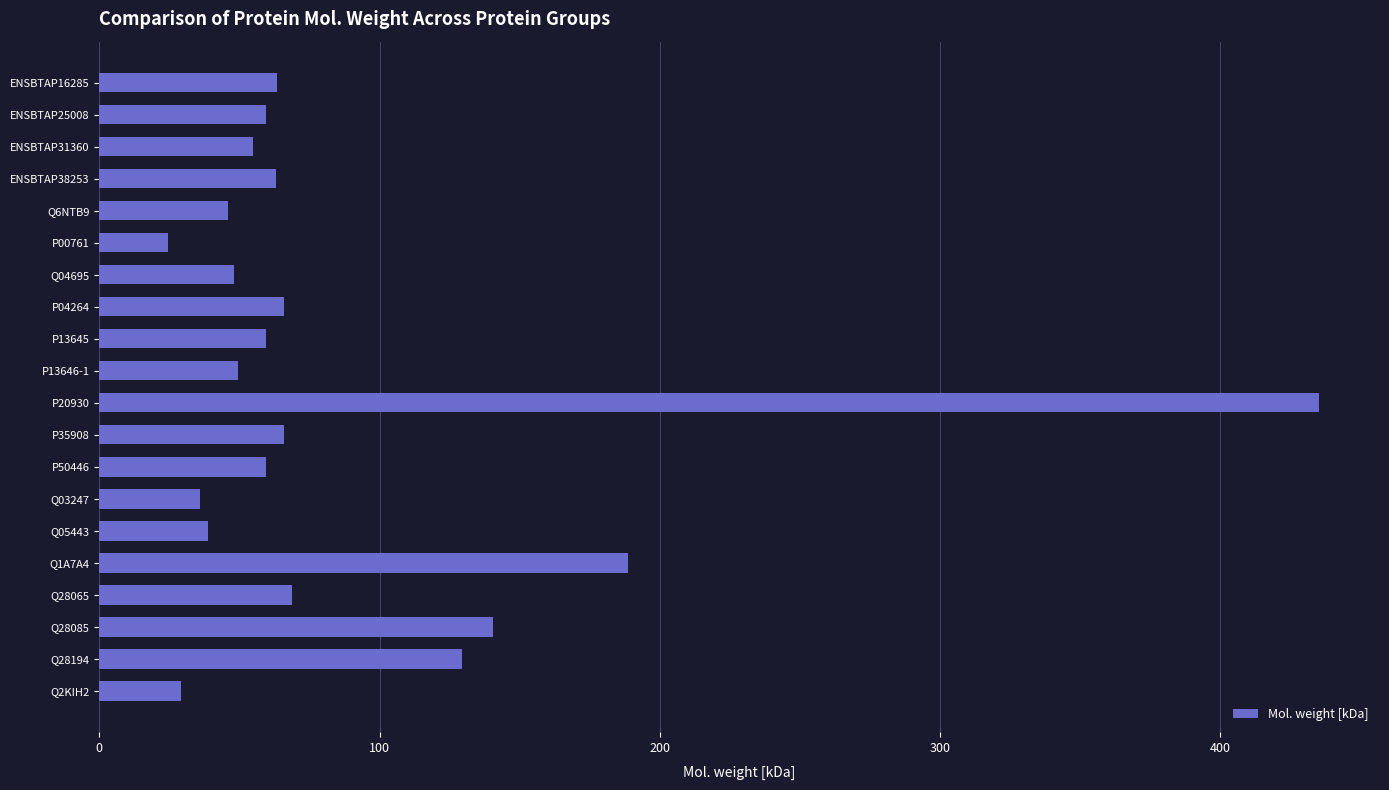

At which category does the chart reach its peak across all series?

P20930